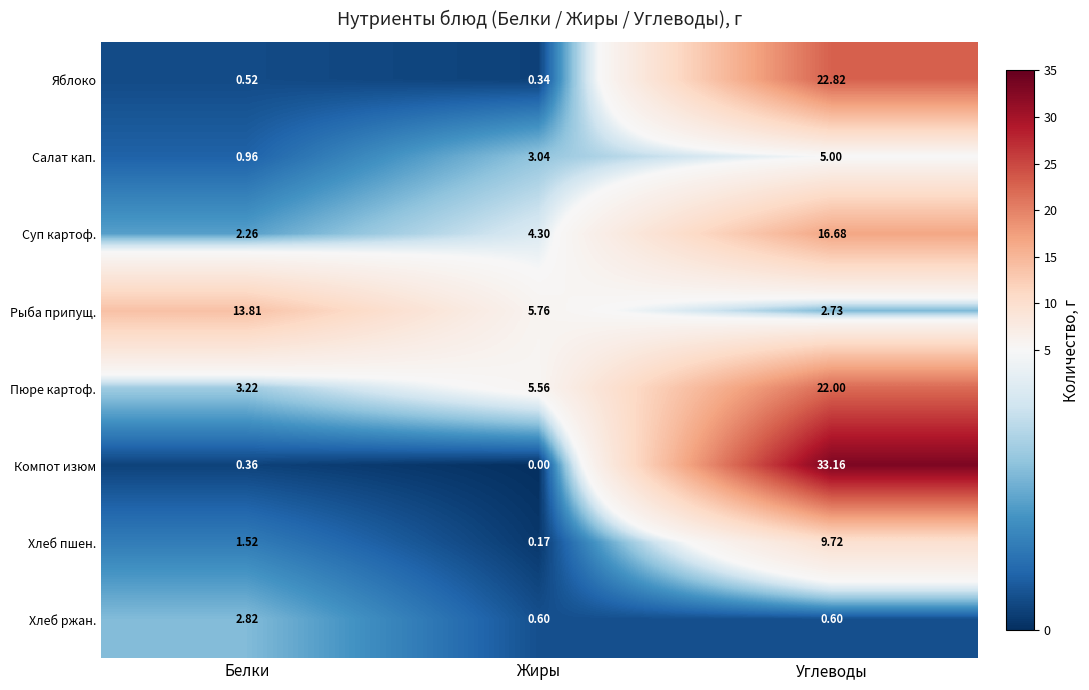

At which category is the sum across all series the highest?

Углеводы